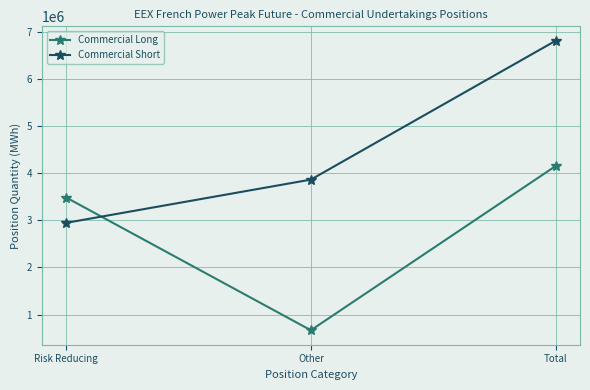

What position from the left is Total?

3